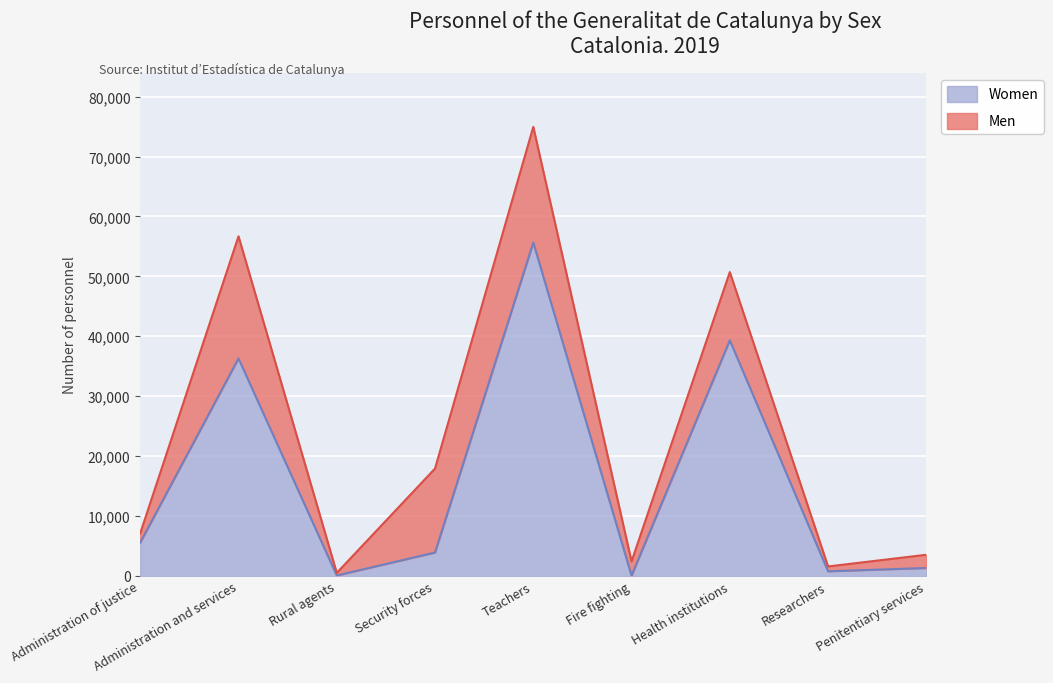

What position from the right is Penitentiary services?

1